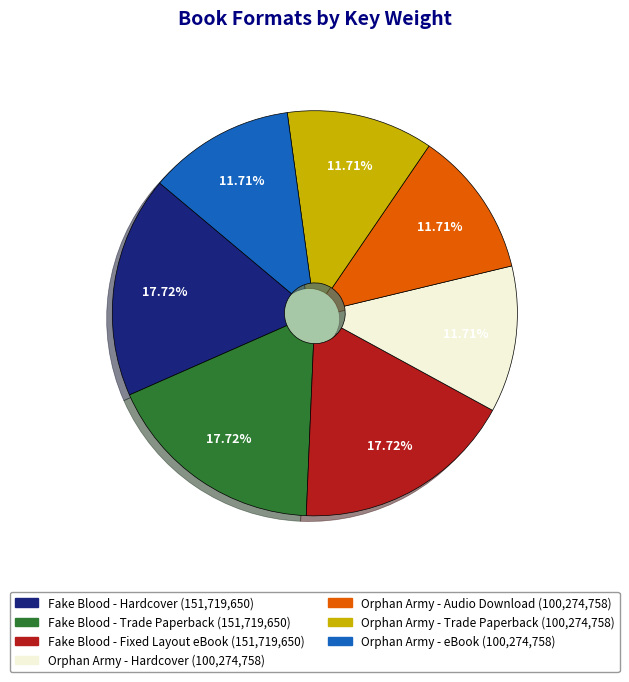

To the nearest percent, what is the difference between the largest and smallest slice percentages?

6%